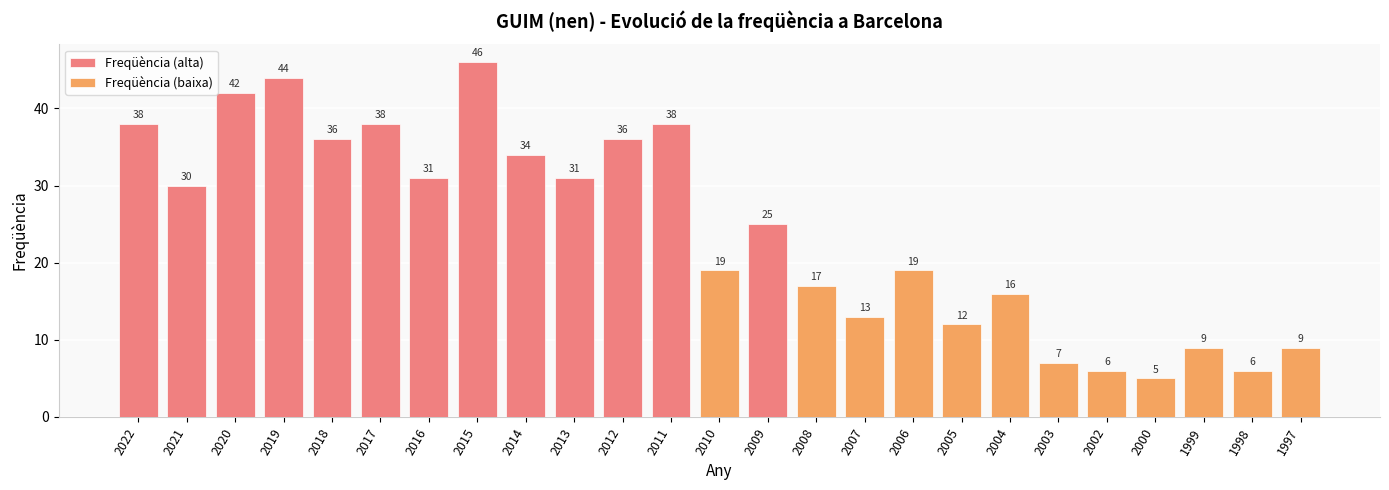

The chart shows a value of 13 at 2012. True or false?

False